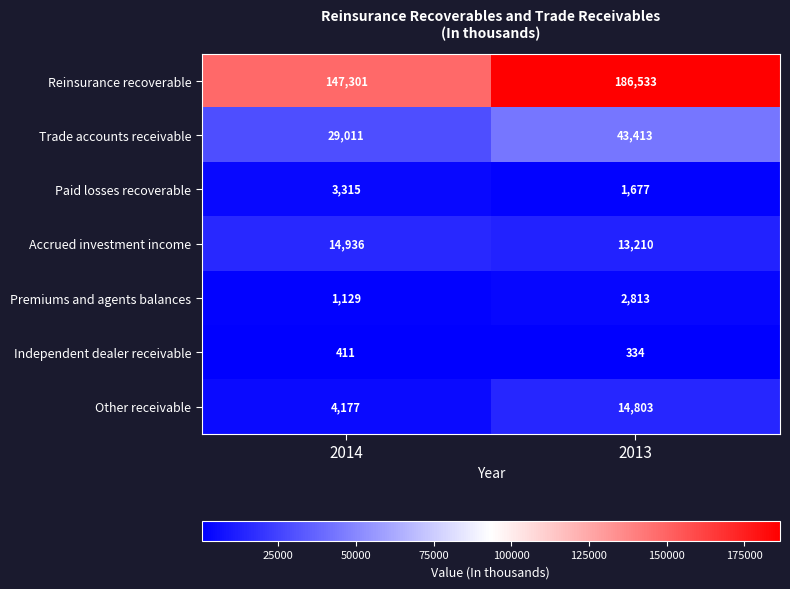

Which category has the highest value across all series?

2013